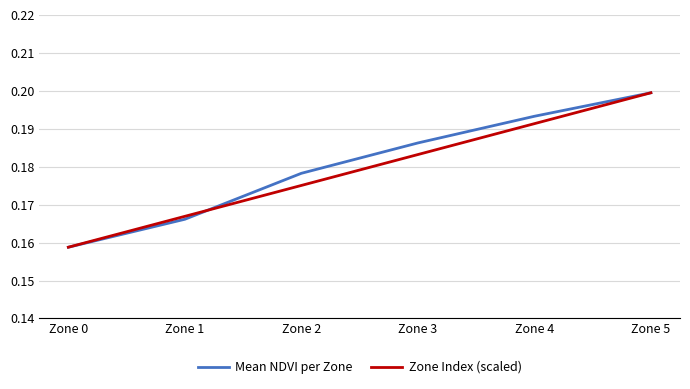

True or false: Mean NDVI per Zone has a value of 0.2 at Zone 4.

True